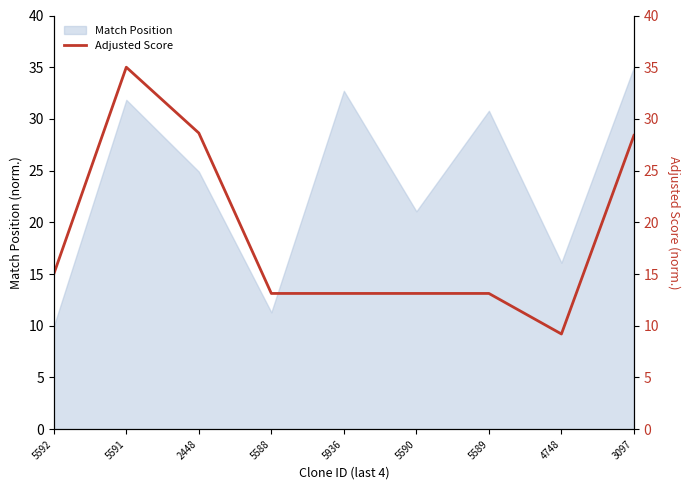

What position from the left is 4748?

8